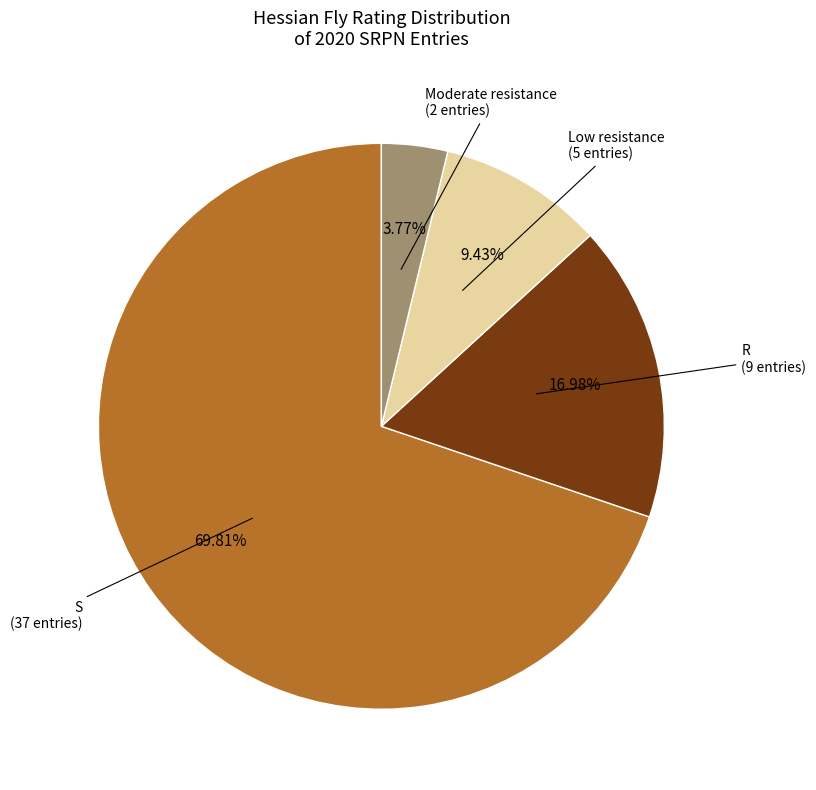

Is there any slice that represents more than half of the pie?

Yes